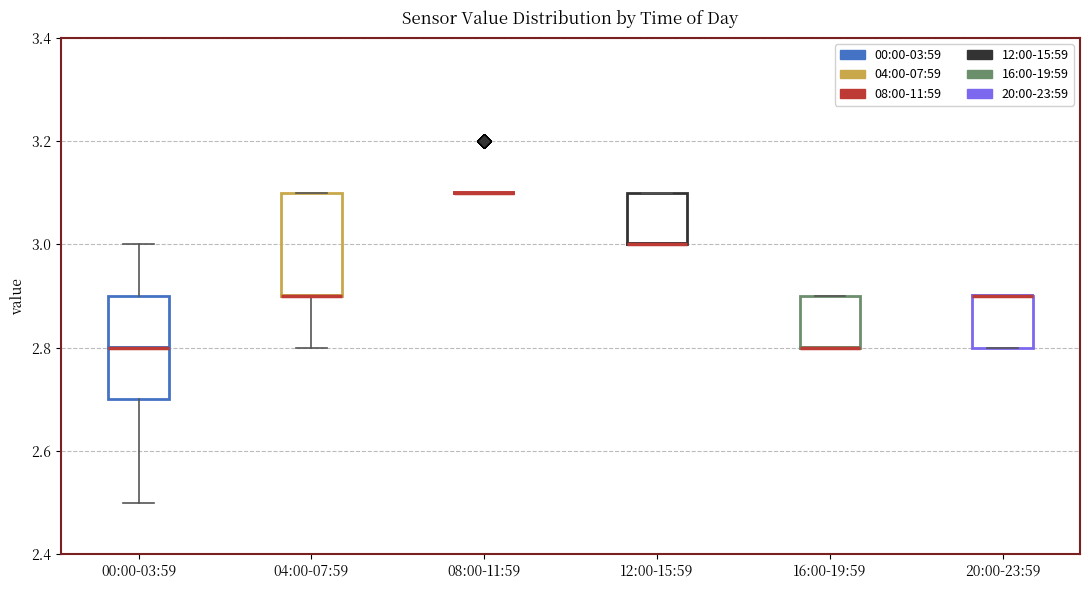

Reading left to right, read every box against the y-axis: the position of its median line, the range the box covers, and the ends of its whiskers. The values are not printed on the chart, so give them approximately, as read against the axis.

00:00-03:59: median 2.8, box 2.7 to 2.9, whiskers 2.5 to 3.0
04:00-07:59: median 2.9 (drawn on the box's lower edge), box 2.9 to 3.1, whiskers 2.8 to 3.1
08:00-11:59: box collapsed to a line at 3.1, whiskers 3.1 to 3.1
12:00-15:59: median 3.0 (drawn on the box's lower edge), box 3.0 to 3.1, whiskers 3.0 to 3.1
16:00-19:59: median 2.8 (drawn on the box's lower edge), box 2.8 to 2.9, whiskers 2.8 to 2.9
20:00-23:59: median 2.9 (drawn on the box's upper edge), box 2.8 to 2.9, whiskers 2.8 to 2.9